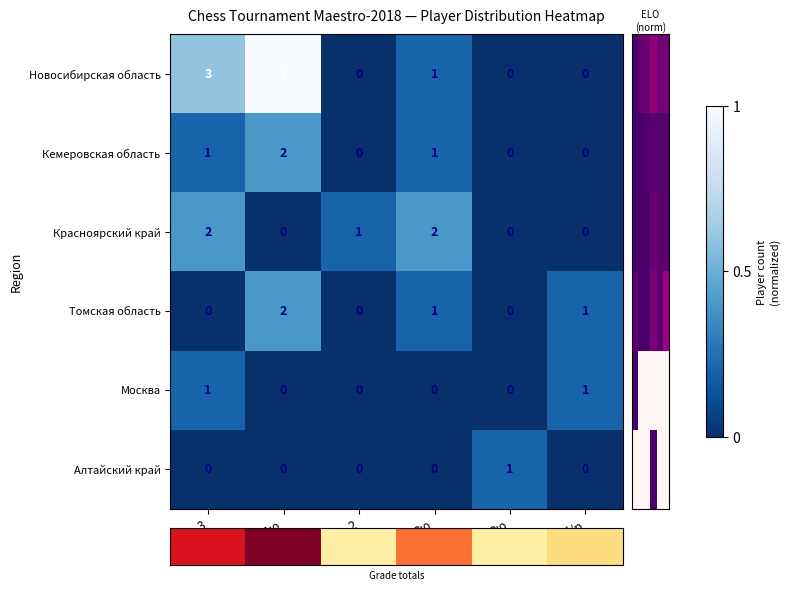

What is the sum of all Кемеровская область values?

4